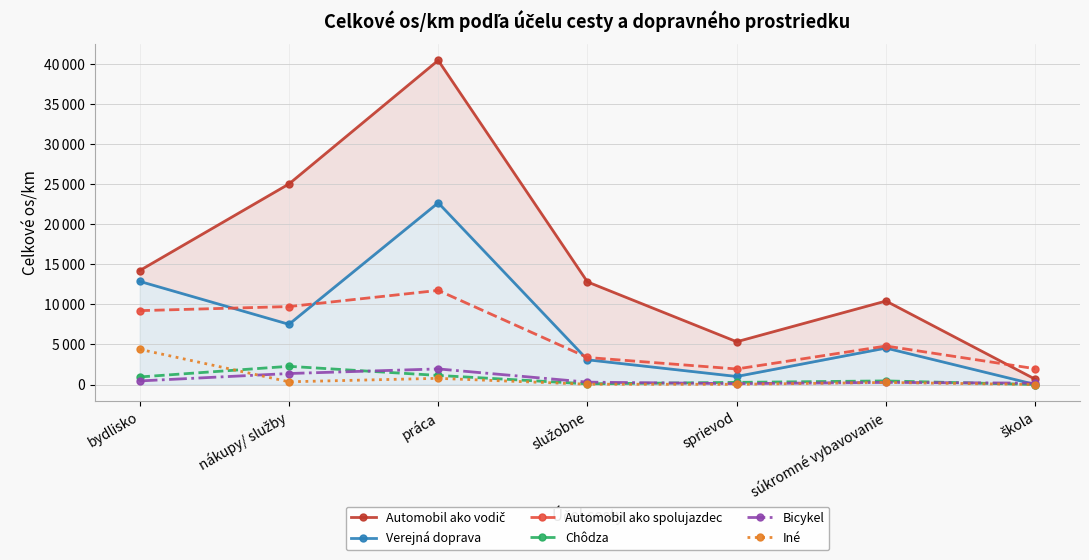

Which series changed the most between služobne and škola?

Automobil ako vodič